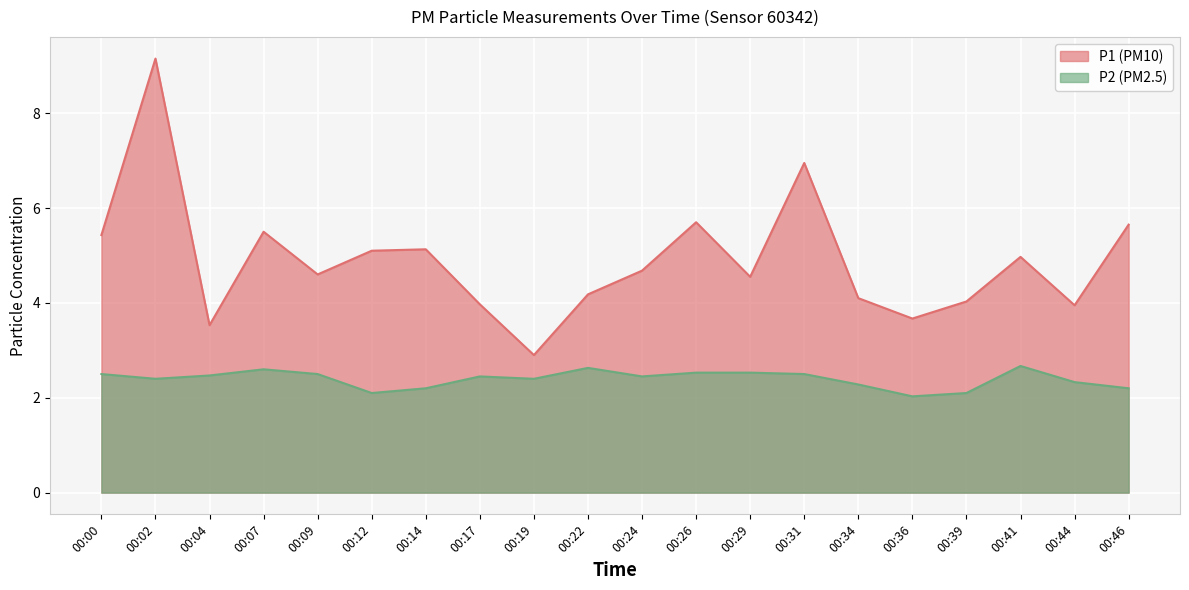

Rank the series by their maximum value, from lowest to highest.

P2, P1